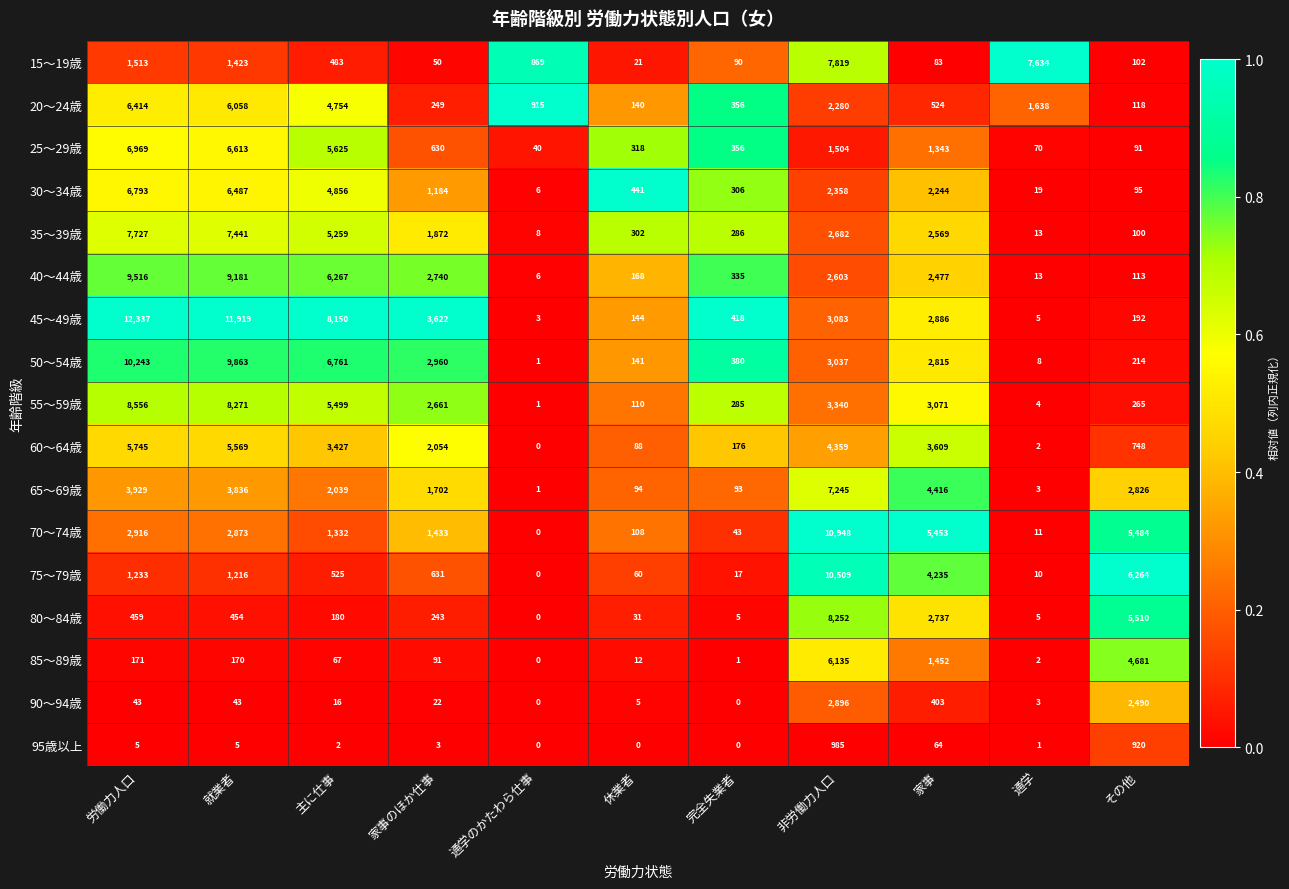

How many distinct data groups are displayed?

17